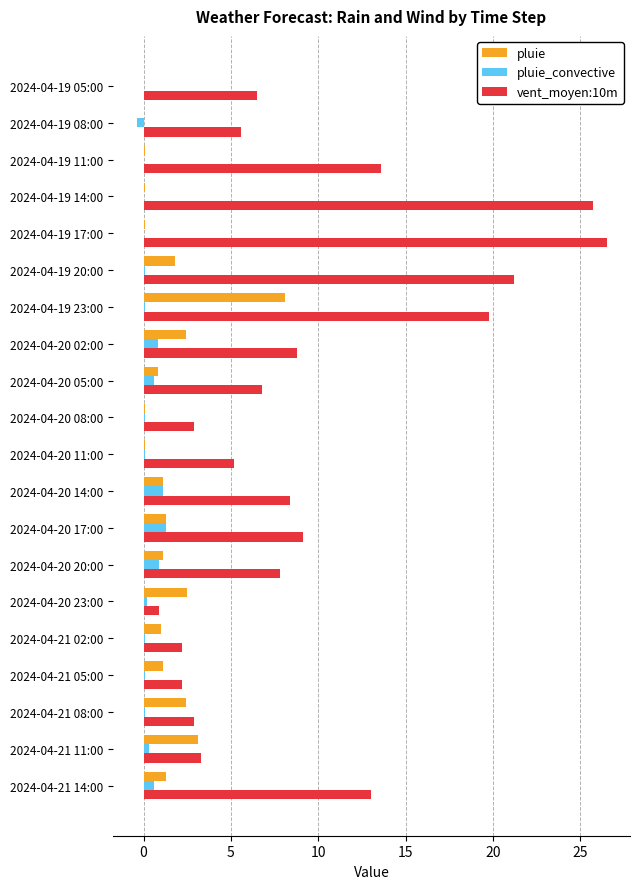

Which series has the largest total across all categories?

vent_moyen:10m